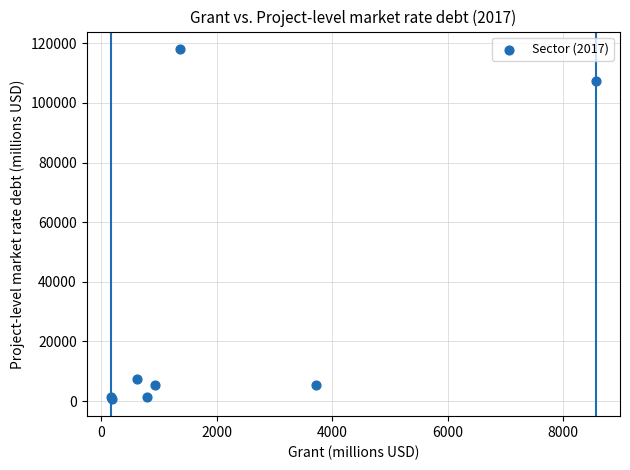

What Y value in the scatter plot is closest to 59434?

107376.8